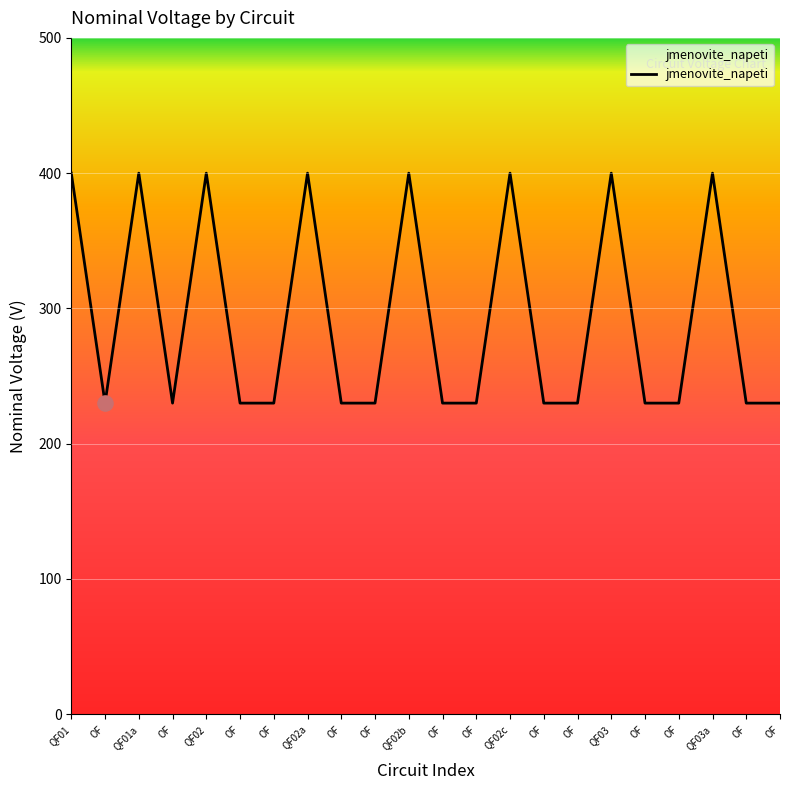

Does the chart have visible grid lines?

Yes